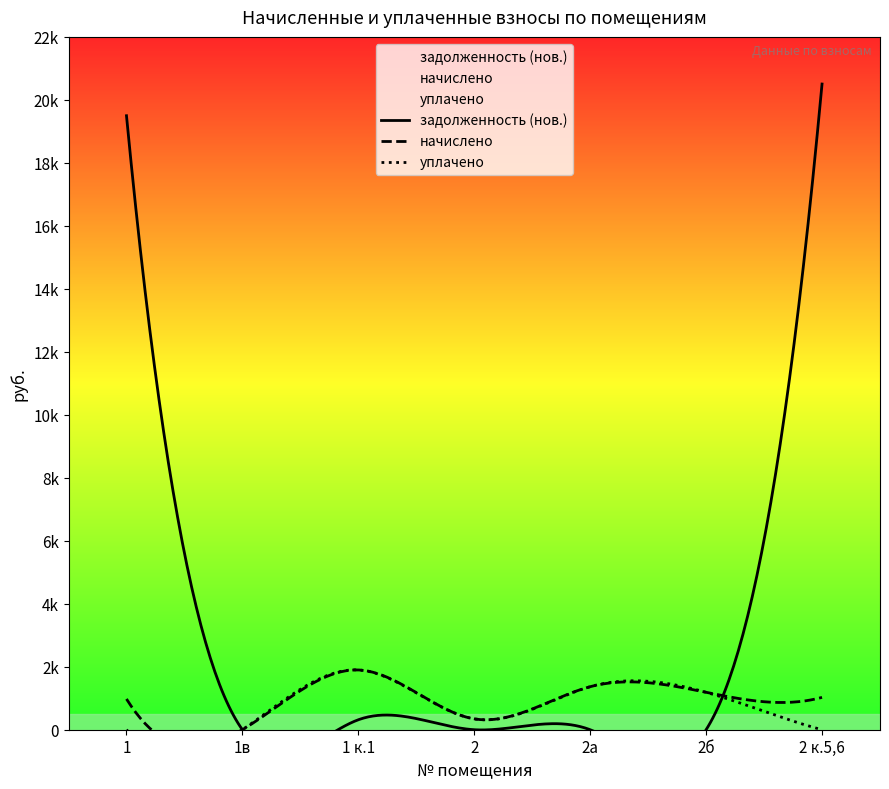

In уплачено, how many points are lower than both neighbors (excluding endpoints)?

1